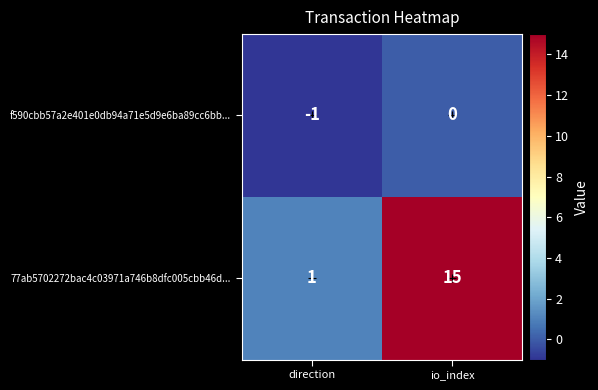

Which series has the widest spread of values?

77ab5702272bac4c03971a746b8dfc005cbb46d...